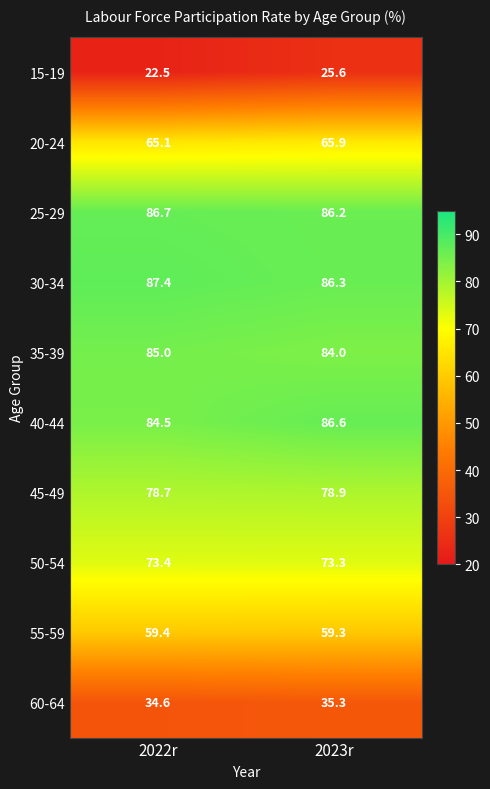

What is the greatest value displayed?

87.4